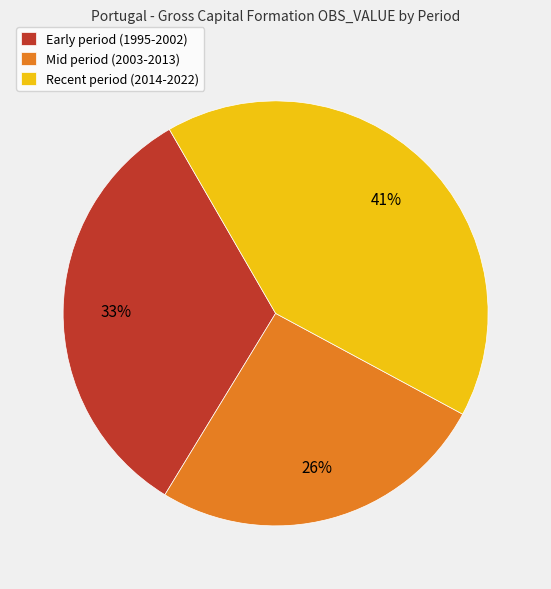

Rank the categories by value from lowest to highest.

Mid period (2003-2013), Early period (1995-2002), Recent period (2014-2022)